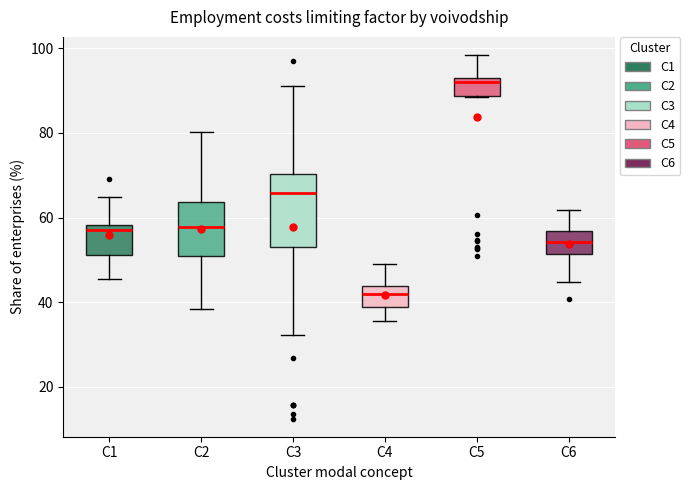

Where does the median line of the box for C6 sit on the y-axis? The values are not printed on the chart, so give them approximately, as read against the axis.

54